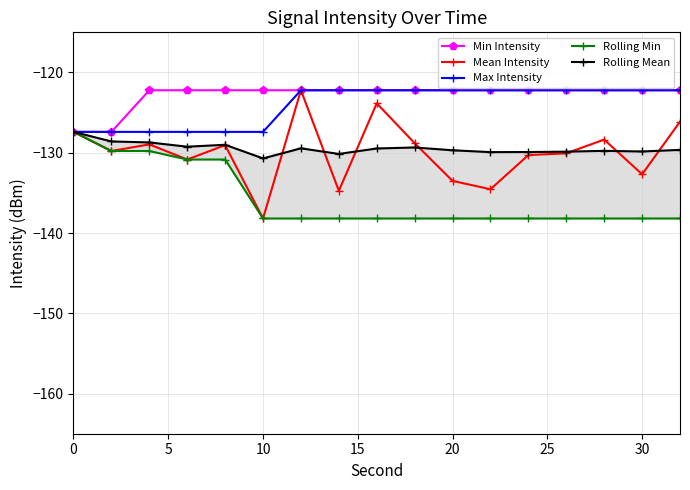

How many lines are shown in the chart?

5